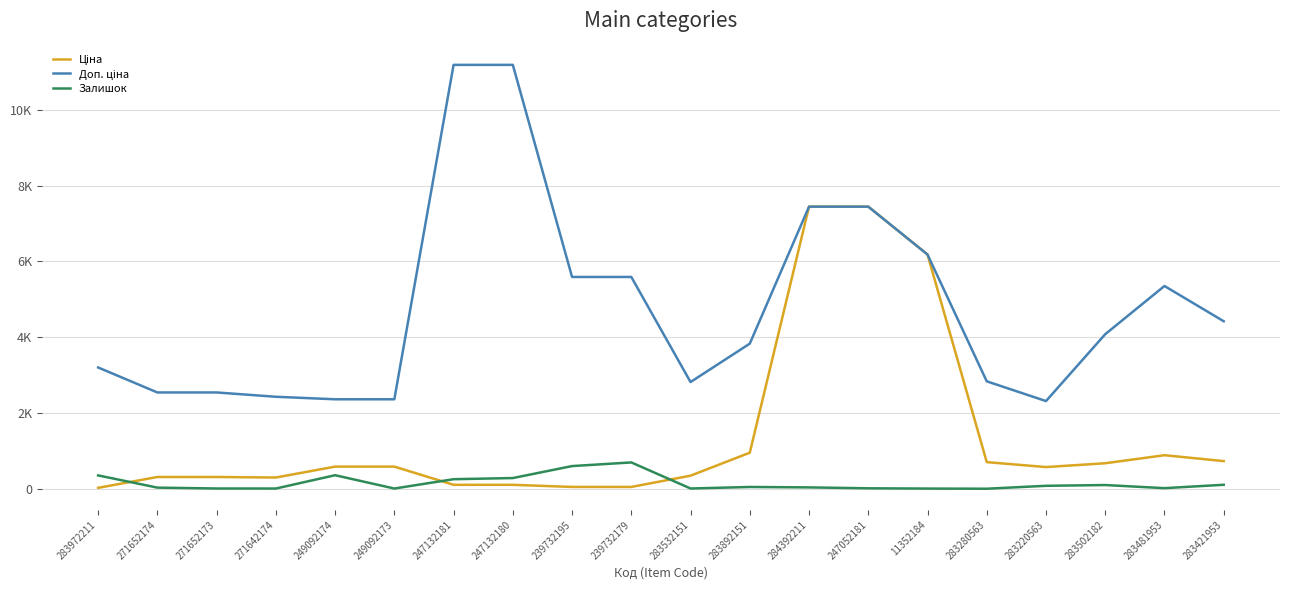

Does the chart display data point markers on the line(s)?

No